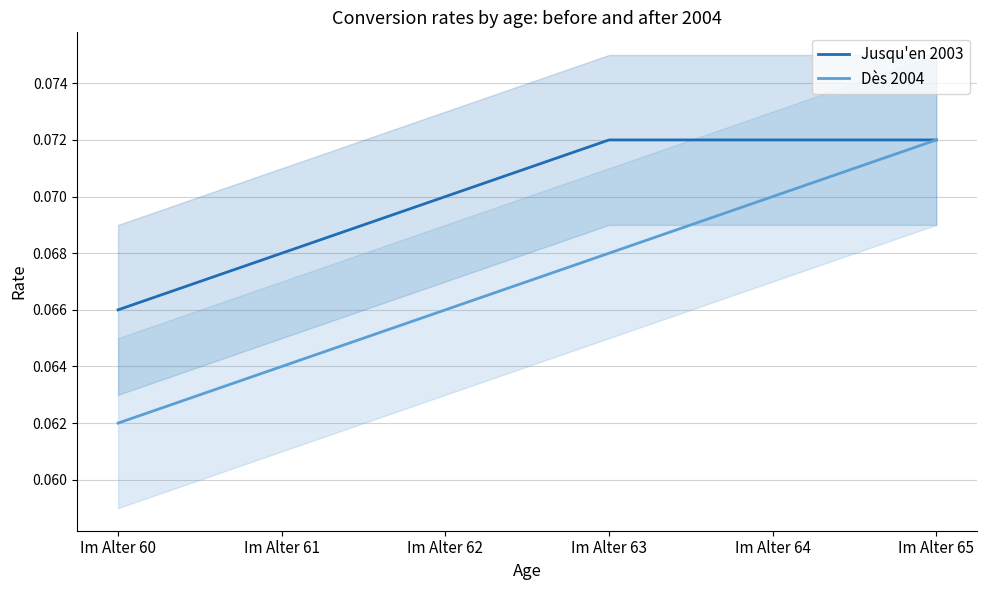

True or false: Jusqu'en 2003 has a value of 0.0 at Im Alter 64.

False